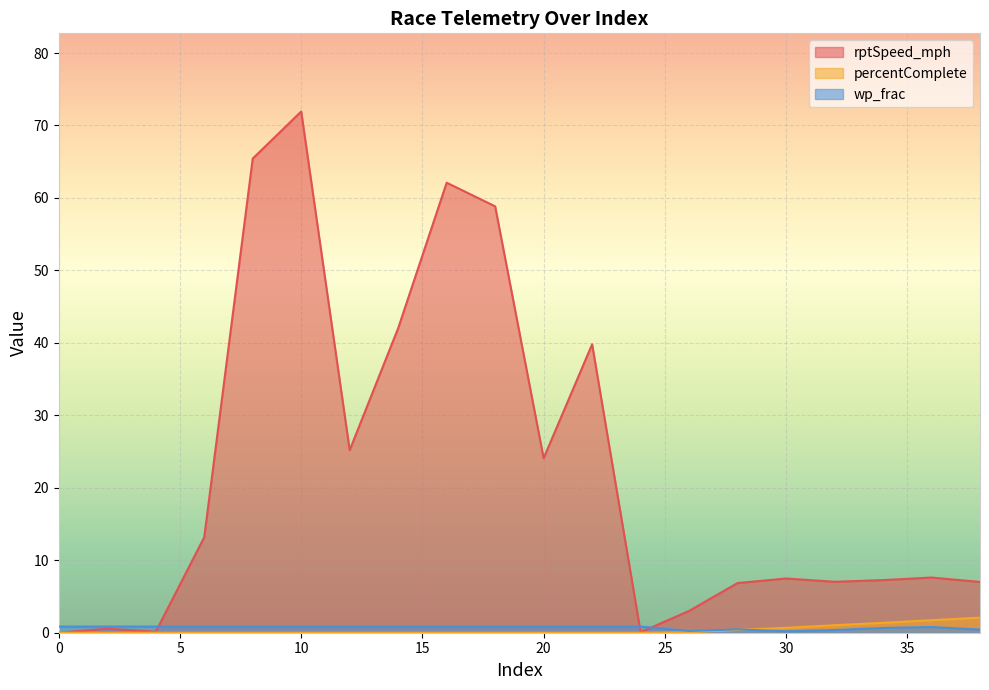

Reading left to right, transcribe all the data shown in this chart.

rptSpeed_mph: 0=0.0	2=0.6	4=0.1	6=13.2	8=65.4	10=71.9	12=25.2	14=42.0	16=62.1	18=58.8	20=24.1	22=39.8	24=0.1	26=3.0	28=6.9	30=7.5	32=7.0	34=7.3	36=7.6	38=7.0
percentComplete: 0=0.0	2=0.0	4=0.0	6=0.0	8=0.0	10=0.0	12=0.0	14=0.0	16=0.0	18=0.0	20=0.0	22=0.0	24=0.0	26=0.1	28=0.4	30=0.7	32=1.0	34=1.4	36=1.7	38=2.1
wp_frac: 0=0.8	2=0.8	4=0.8	6=0.8	8=0.8	10=0.8	12=0.8	14=0.8	16=0.8	18=0.8	20=0.8	22=0.8	24=0.8	26=0.2	28=0.5	30=0.2	32=0.4	34=0.7	36=0.8	38=0.4